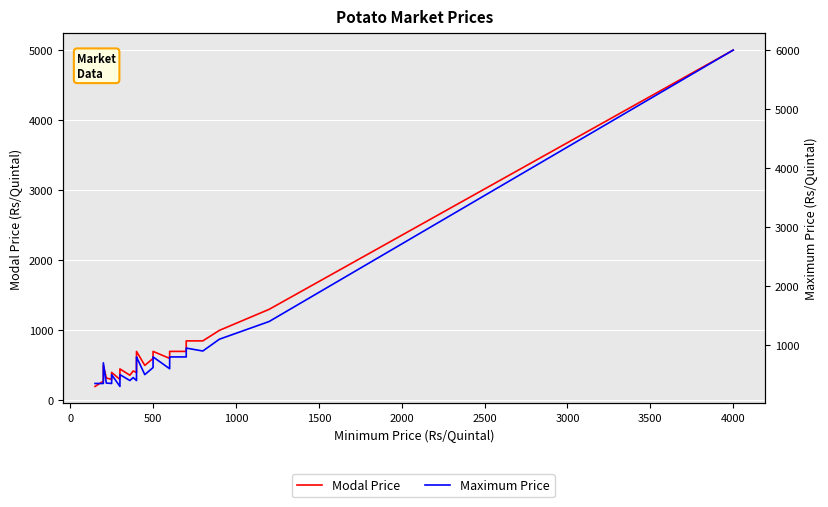

True or false: Maximum Price and Modal Price cross at least once.

False